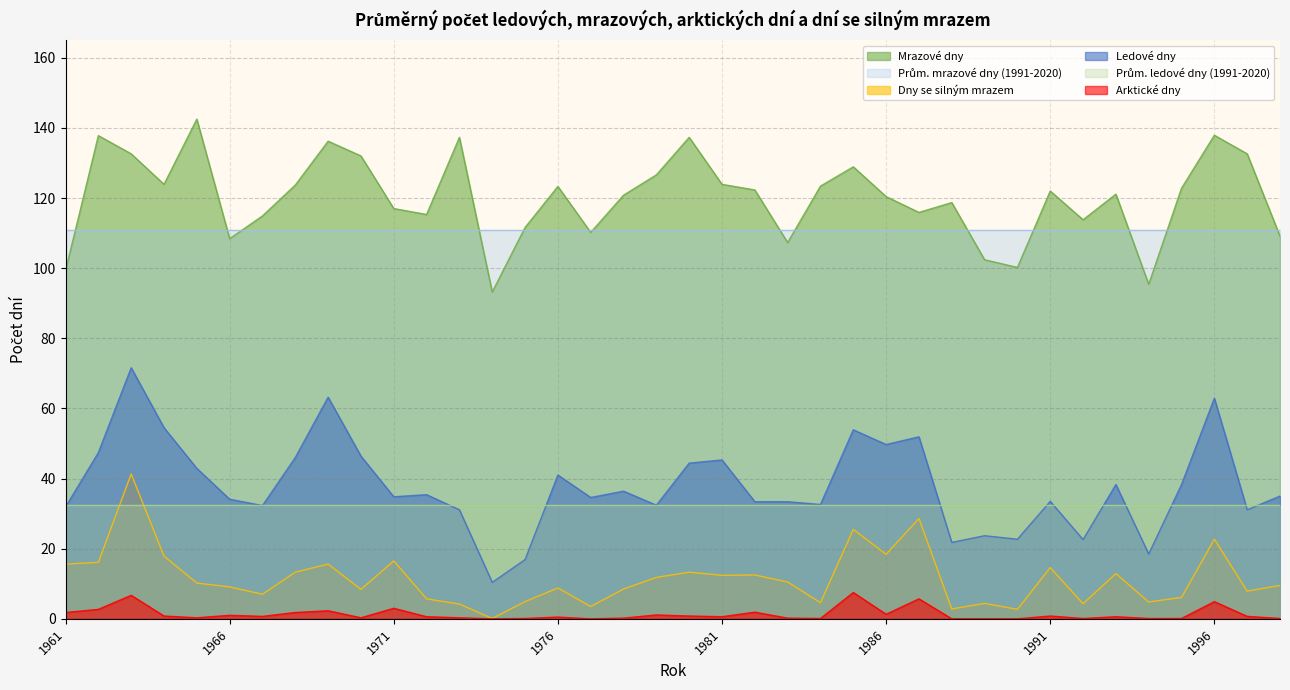

True or false: Ledové dny and Dny se silným mrazem cross at least once.

False